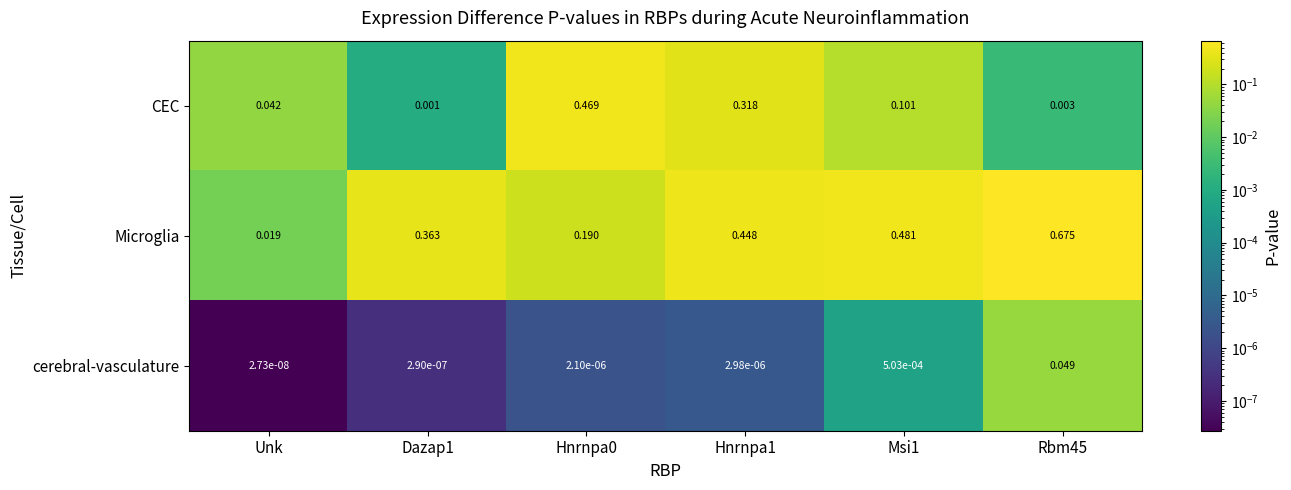

At which label does Microglia reach its minimum?

Unk